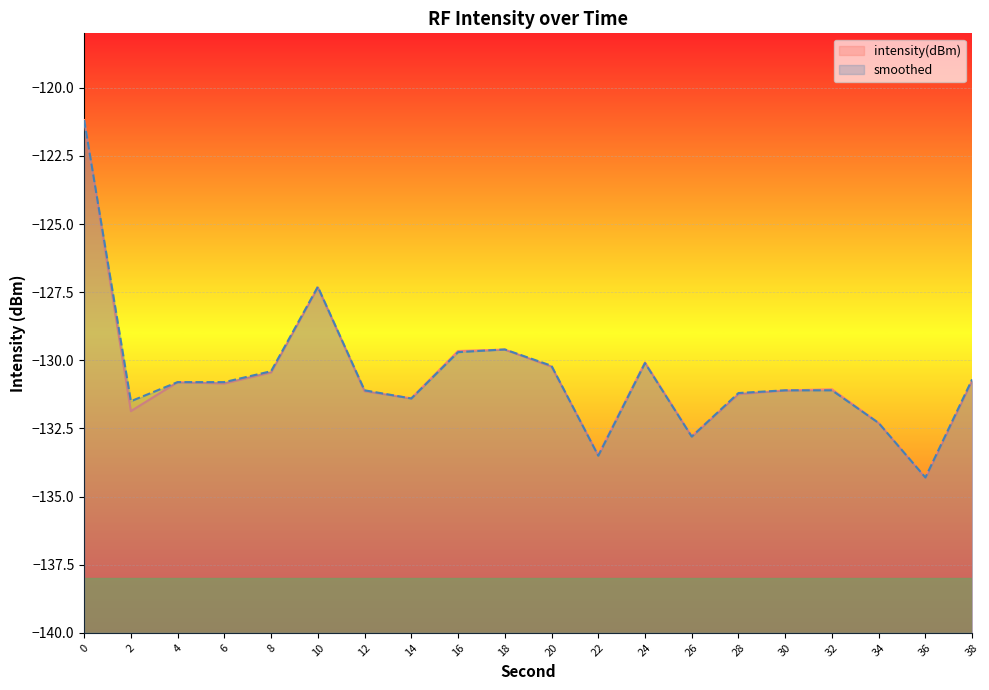

Which series has the largest range (max minus min)?

intensity(dBm)